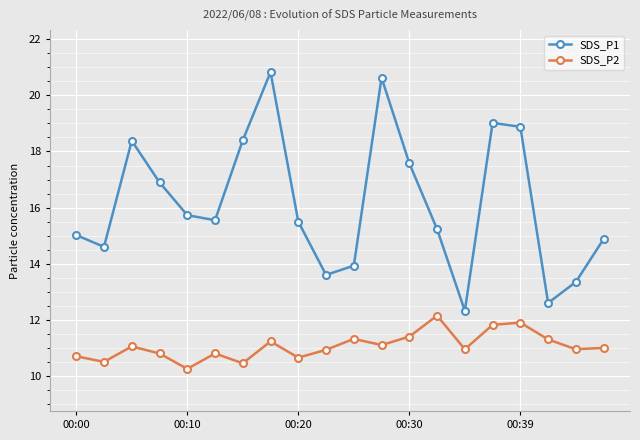

List the series in order of their overall mean, lowest first.

SDS_P2, SDS_P1